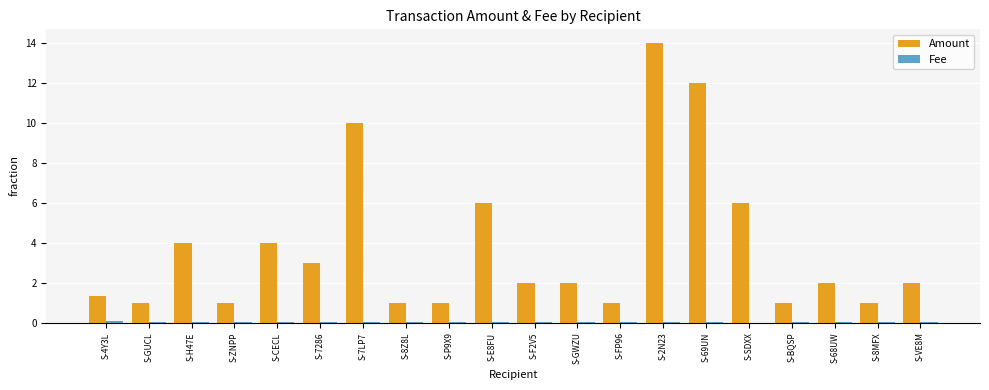

What is the greatest value displayed?

14.0